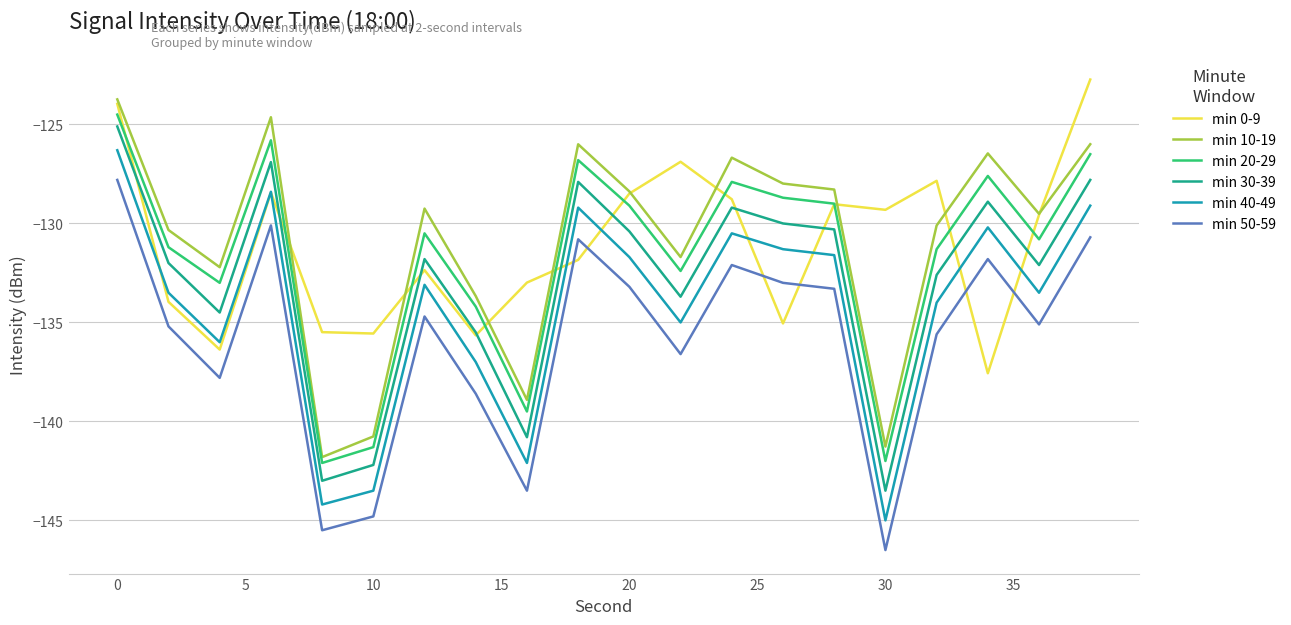

True or false: min 40-49 and min 10-19 intersect in this chart.

False